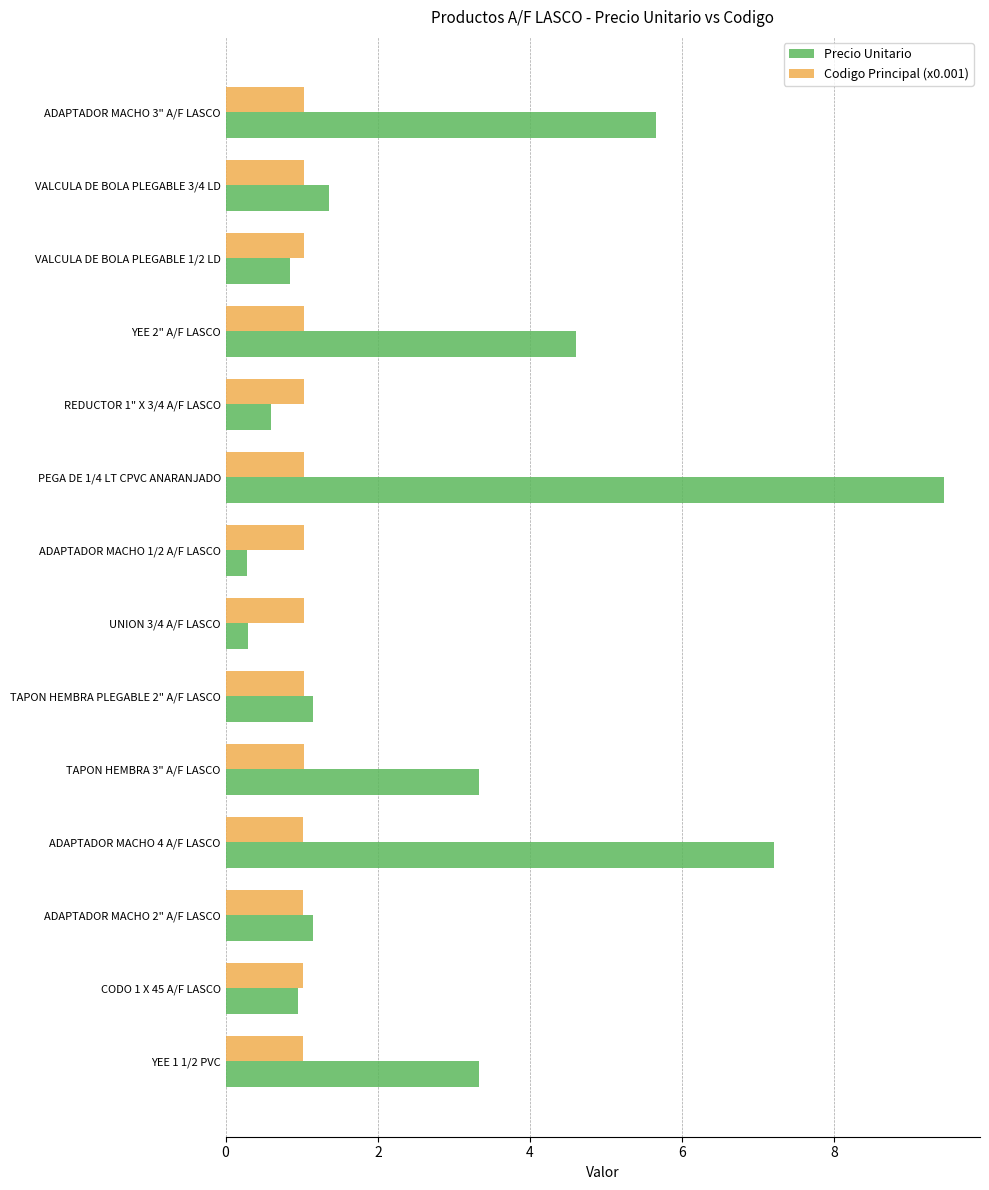

Which series changed the most between YEE 2" A/F LASCO and VALCULA DE BOLA PLEGABLE 3/4 LD?

Precio Unitario